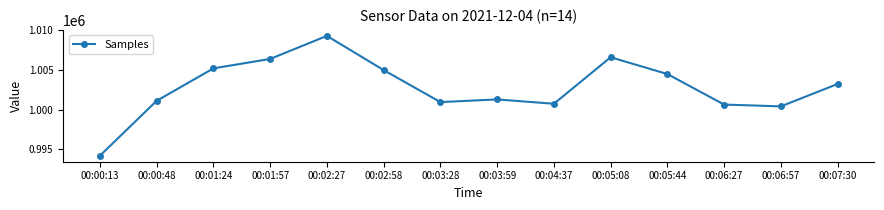

Does the chart display data point markers on the line(s)?

Yes